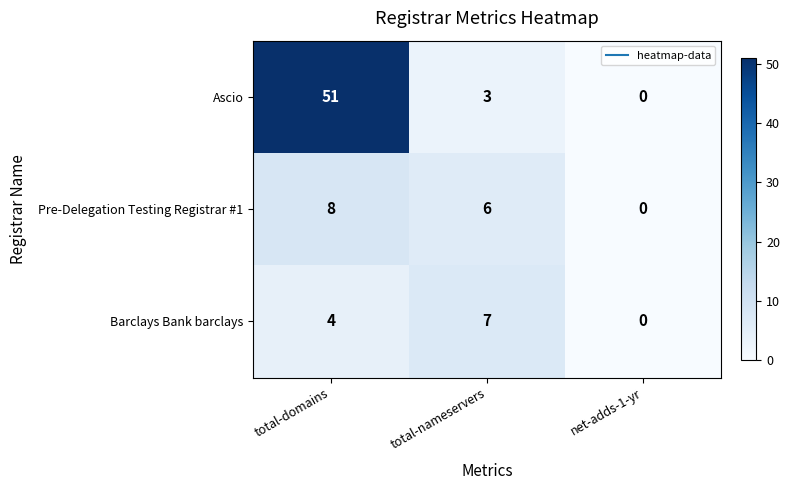

Which series changed the most between total-nameservers and net-adds-1-yr?

Barclays Bank barclays